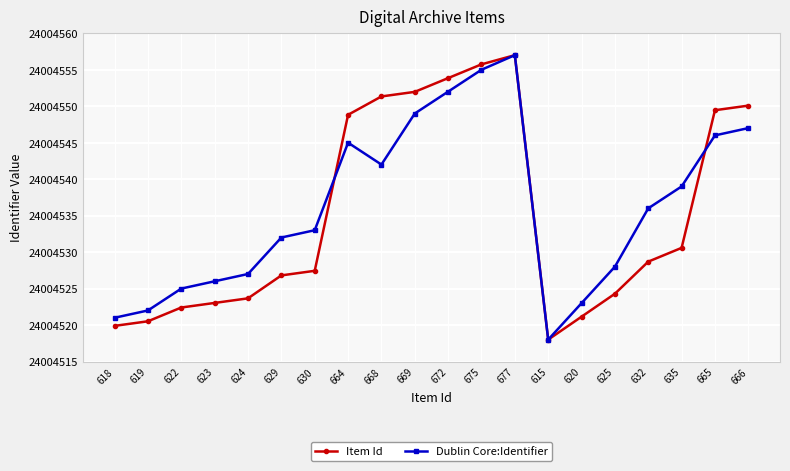

Count the number of data series in this chart.

2